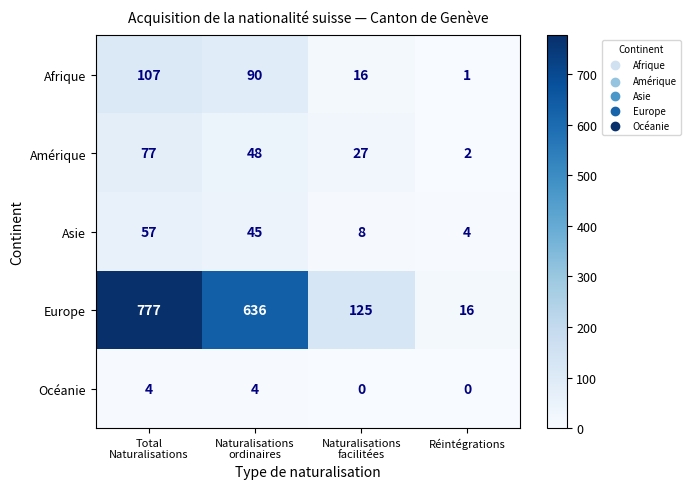

True or false: Asie has a value of 4 at Réintégrations.

True